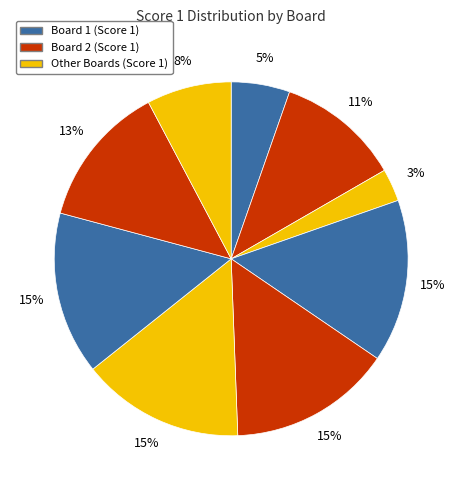

How many slices are in this pie chart?

9